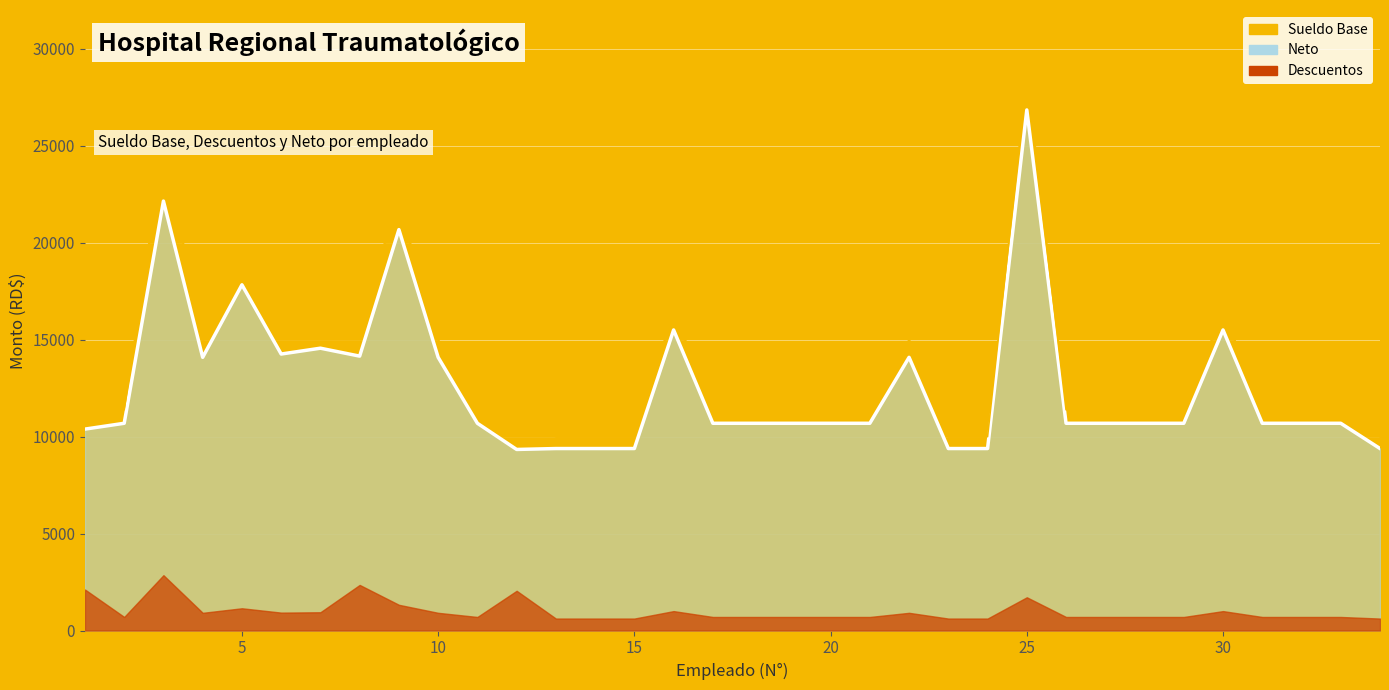

Count the number of categories in the chart.

34